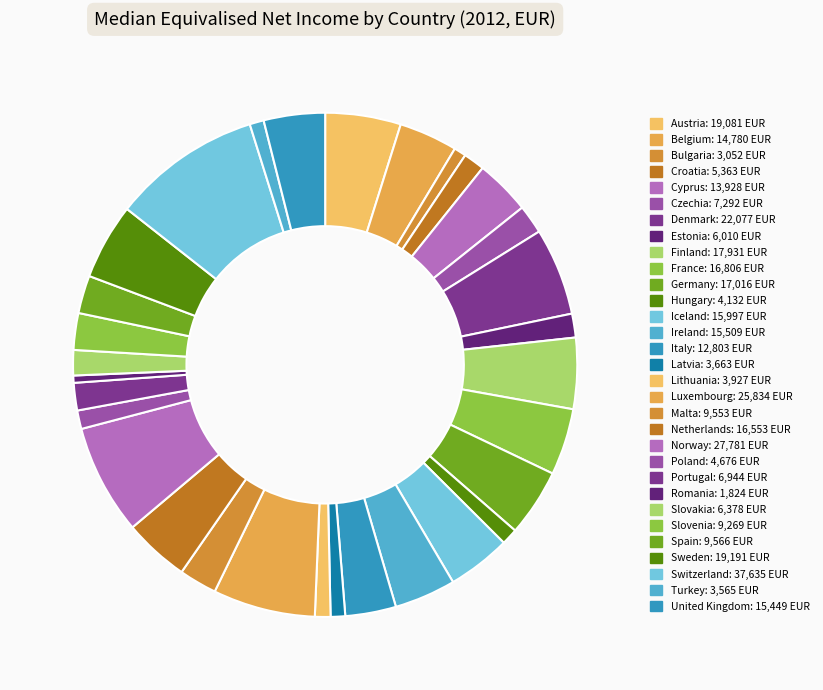

What is the ratio of the value at Romania to the value at Norway?

0.1